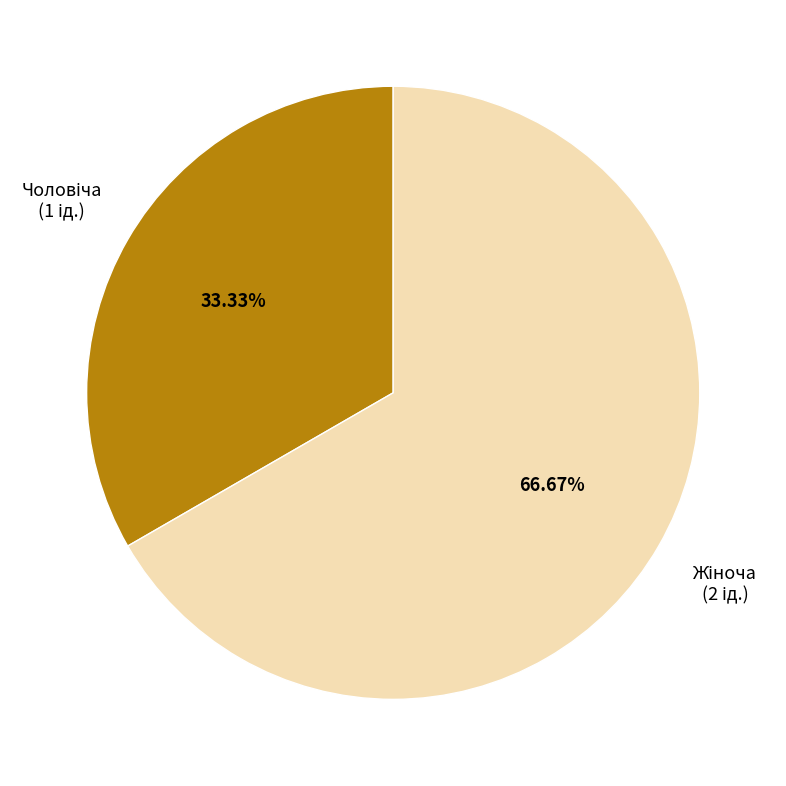

Does any single category account for the majority?

Yes